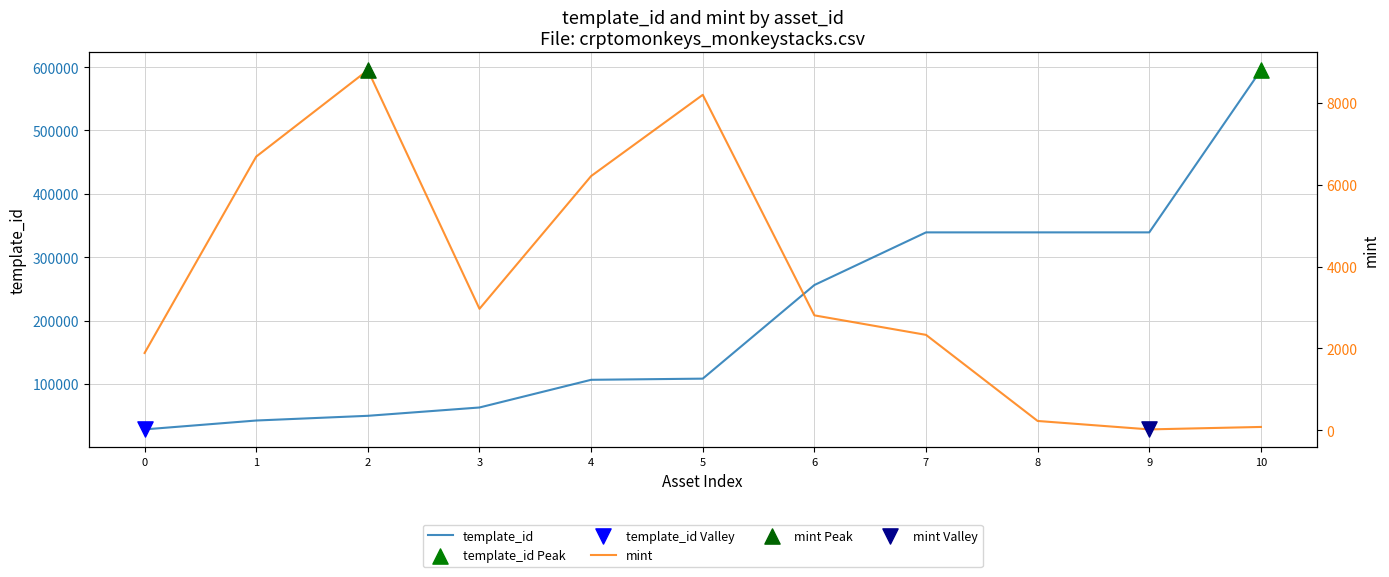

What are all the series names shown in the legend?

template_id, mint